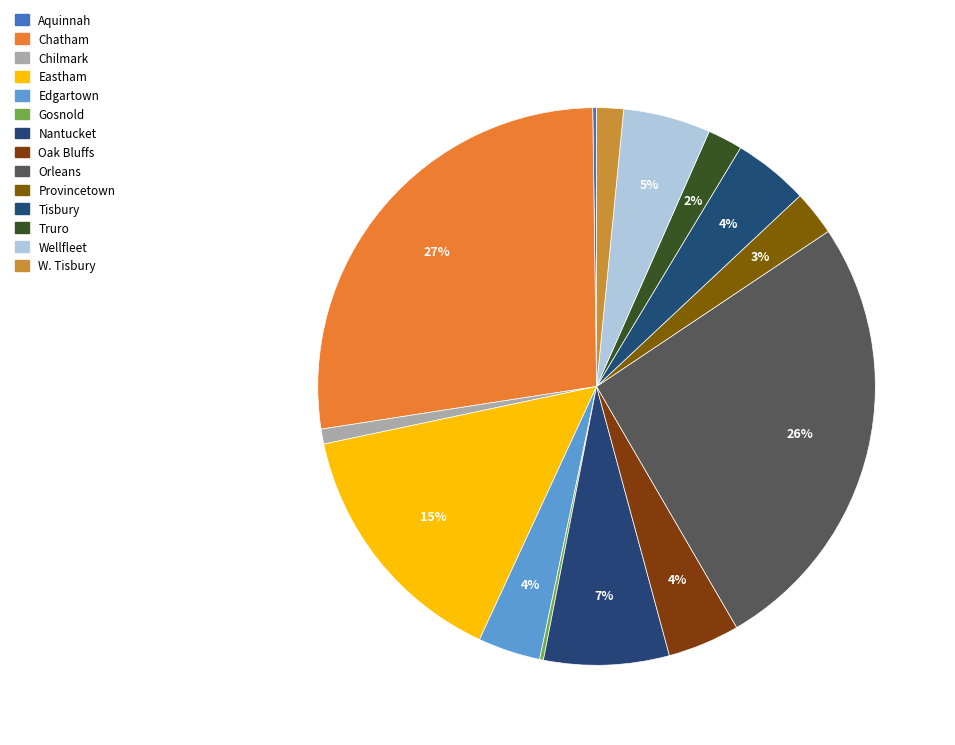

Count the number of slices in the pie.

14